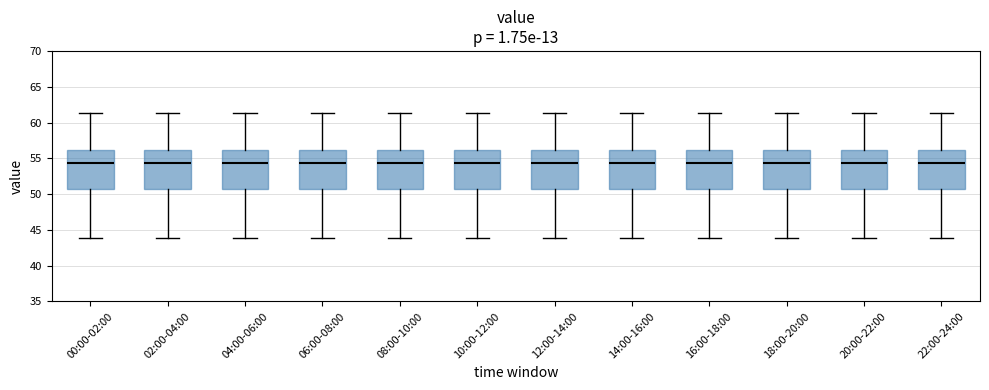

Where does the median line of the box for 20:00-22:00 sit on the y-axis? The values are not printed on the chart, so give them approximately, as read against the axis.

54.5